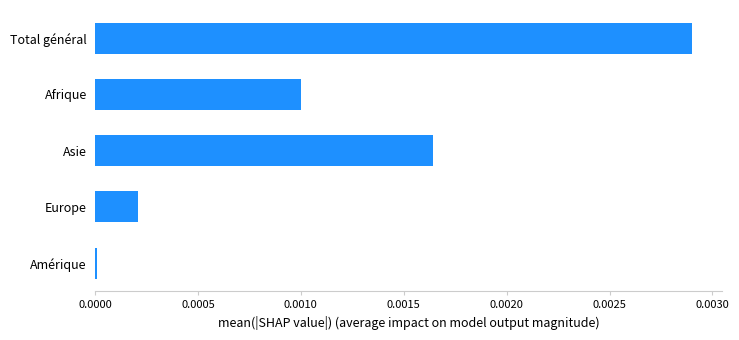

Is it true that the value at Total général is 0.0?

True